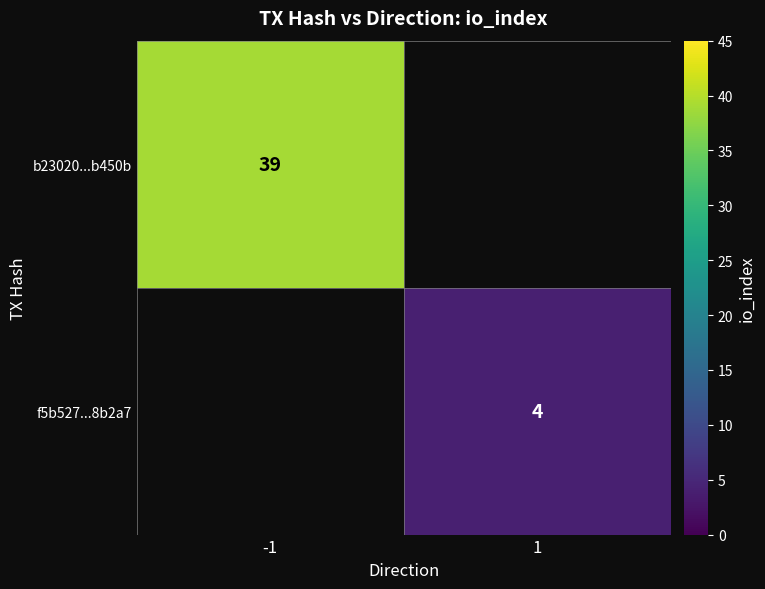

Is the value of b23020...b450b at -1 greater than the value of f5b527...8b2a7 at 1?

Yes